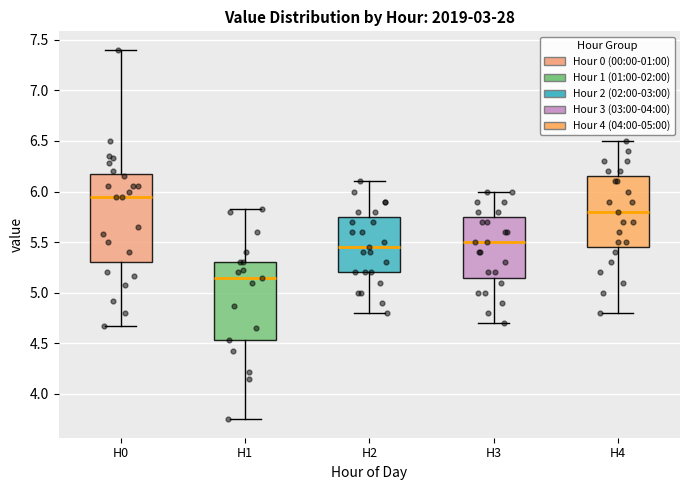

Where does the median line of the box for H3 sit on the y-axis? The values are not printed on the chart, so give them approximately, as read against the axis.

5.50